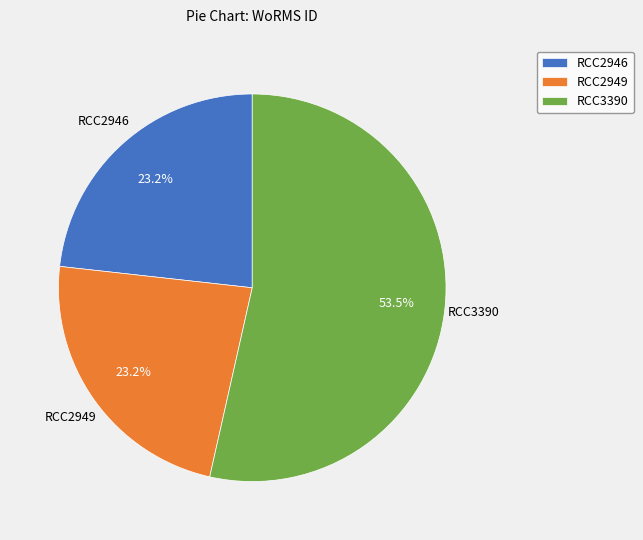

How much of the chart is everything except RCC2946?

76.8%